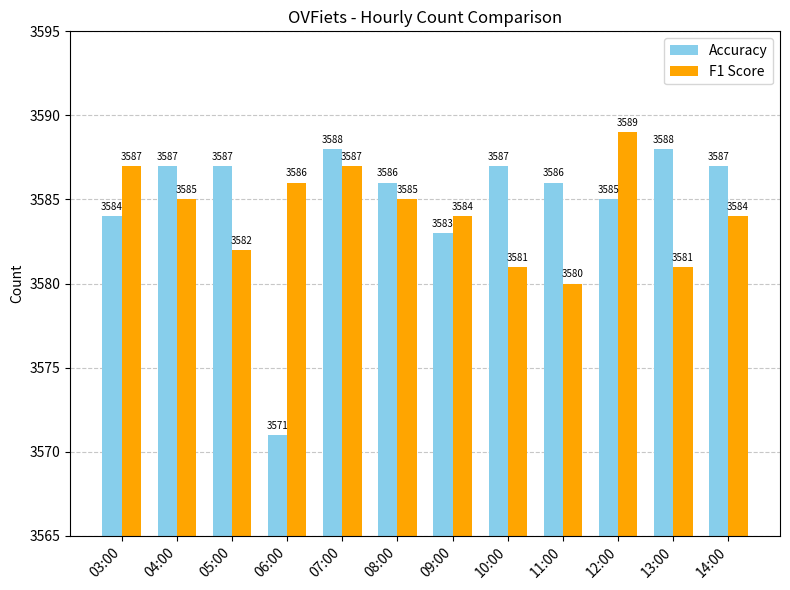

At which label does Accuracy reach its minimum?

06:00